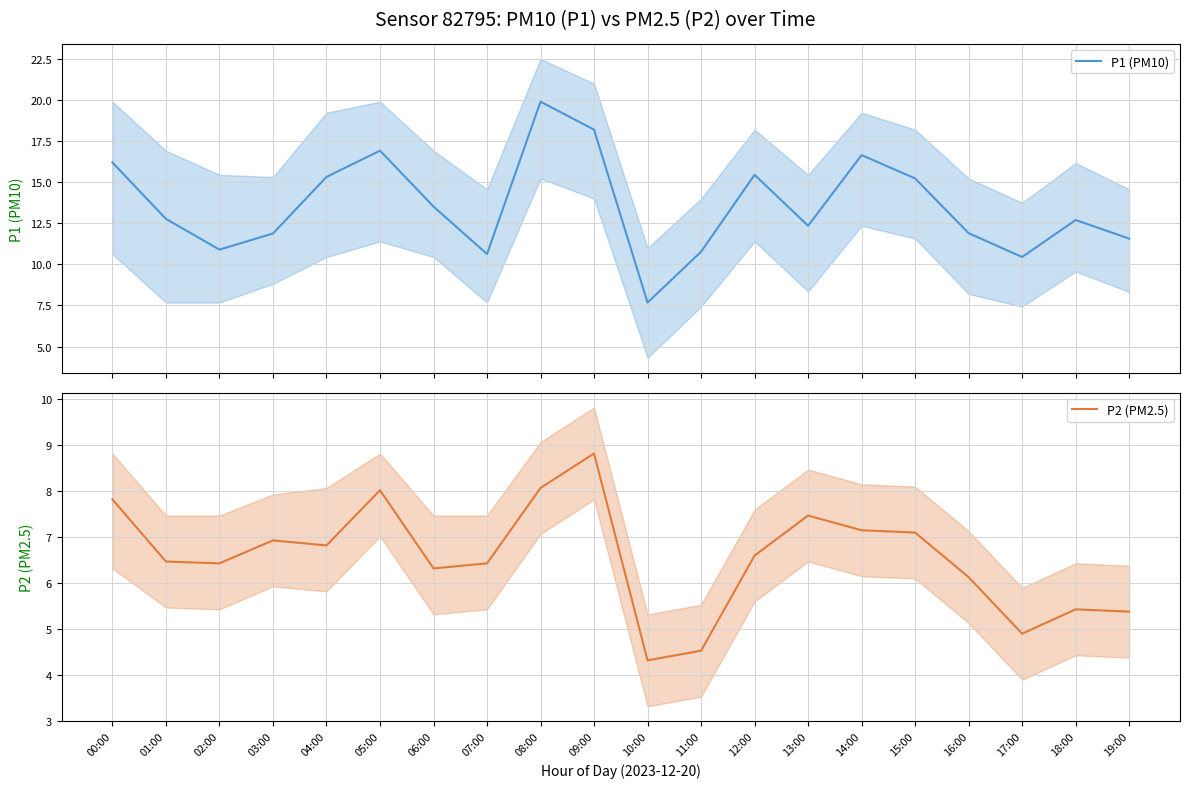

True or false: P1 (PM10) and P2 (PM2.5) cross at least once.

False